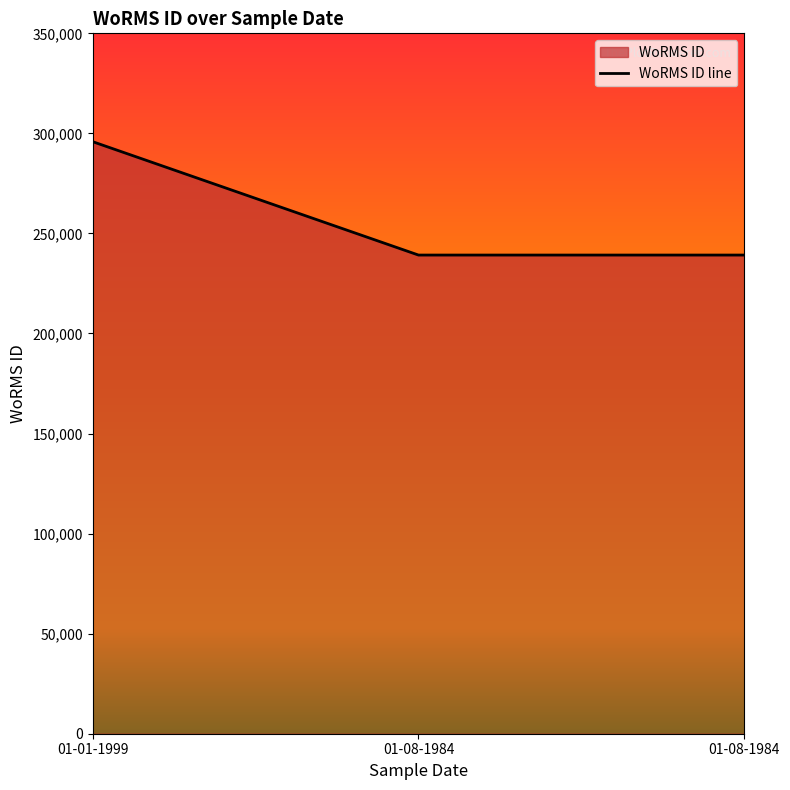

What is the difference between the maximum and minimum values?

56663